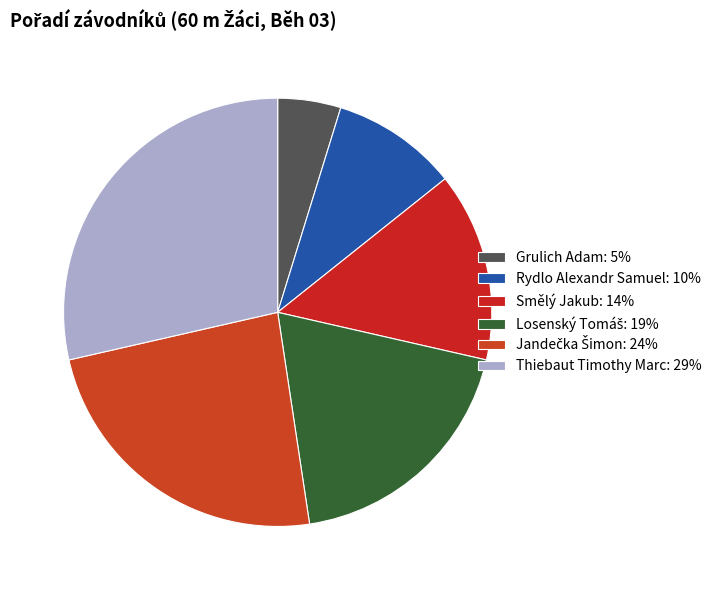

To the nearest percent, what percentage of the pie is Losenský Tomáš?

19%